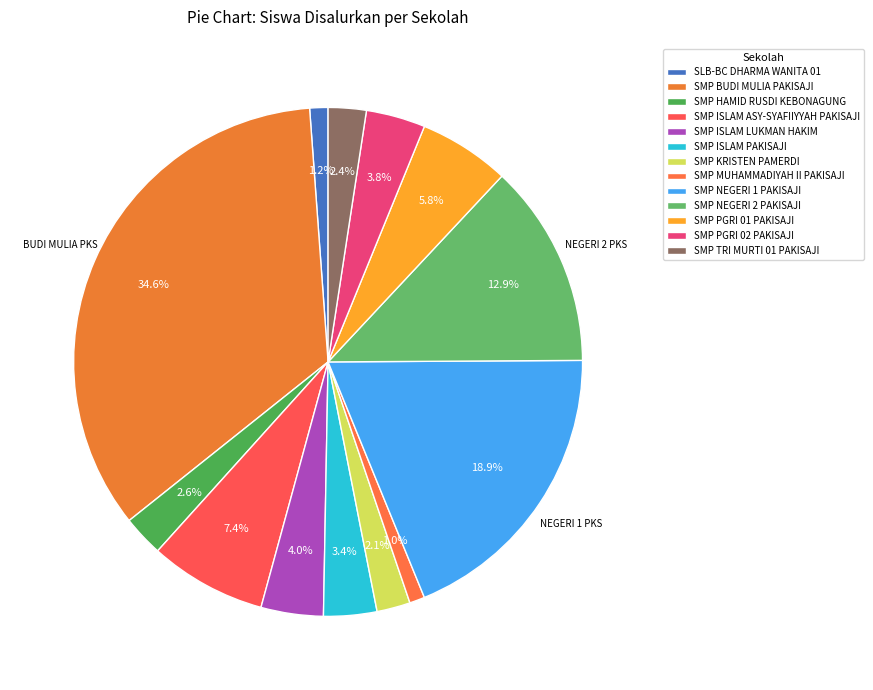

Count the number of slices in the pie.

13